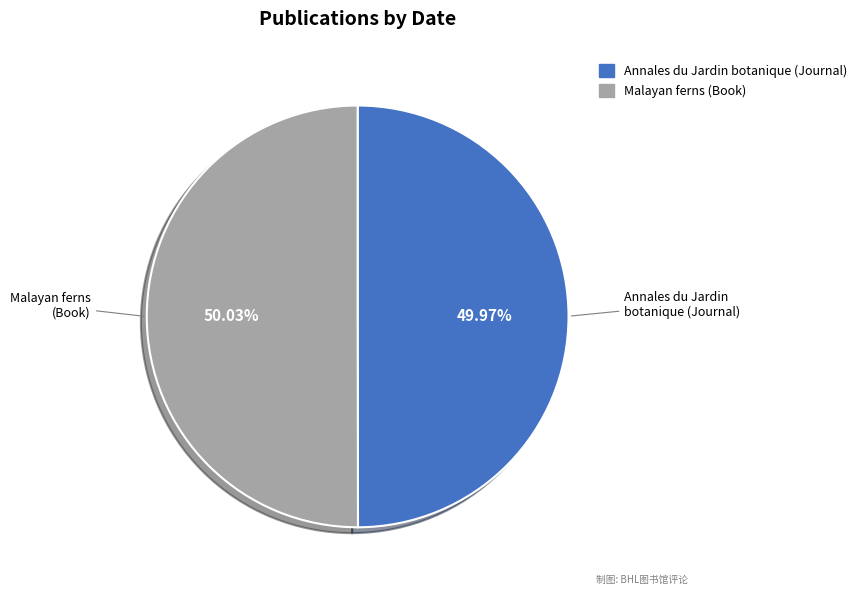

Does any single category account for the majority?

Yes